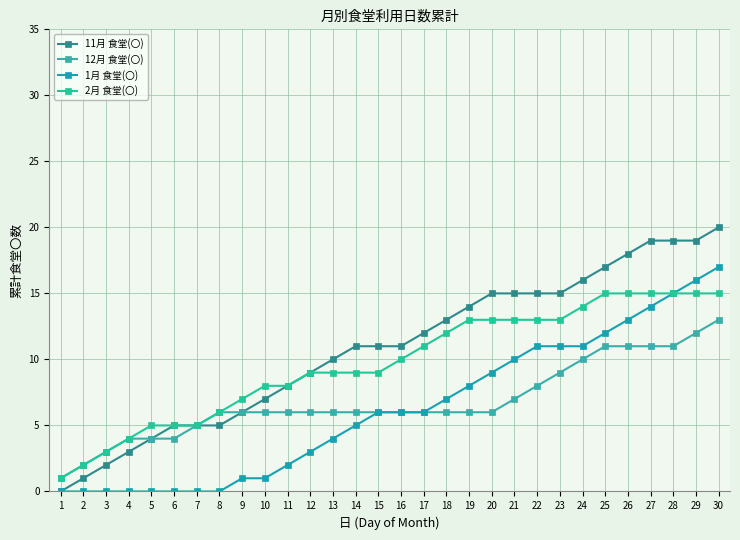

True or false: 12月 食堂(〇) and 11月 食堂(〇) intersect in this chart.

False